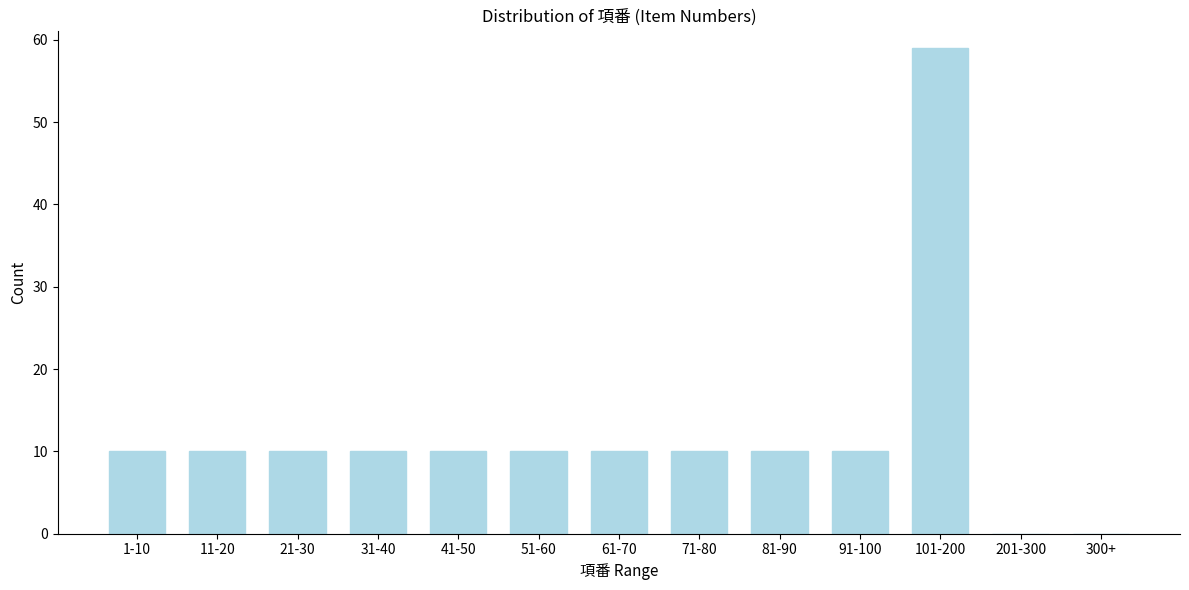

Reading left to right, list all the values displayed in this chart.

1-10=10	11-20=10	21-30=10	31-40=10	41-50=10	51-60=10	61-70=10	71-80=10	81-90=10	91-100=10	101-200=59	201-300=0	300+=0